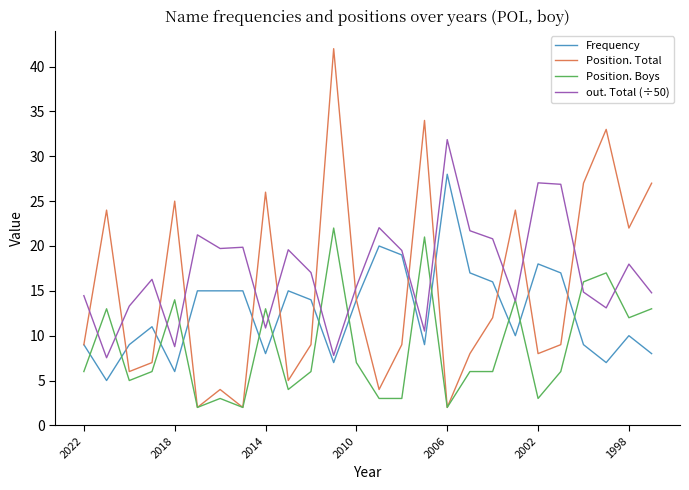

How many times do Position. Total and out. Total (÷50) cross each other?

13